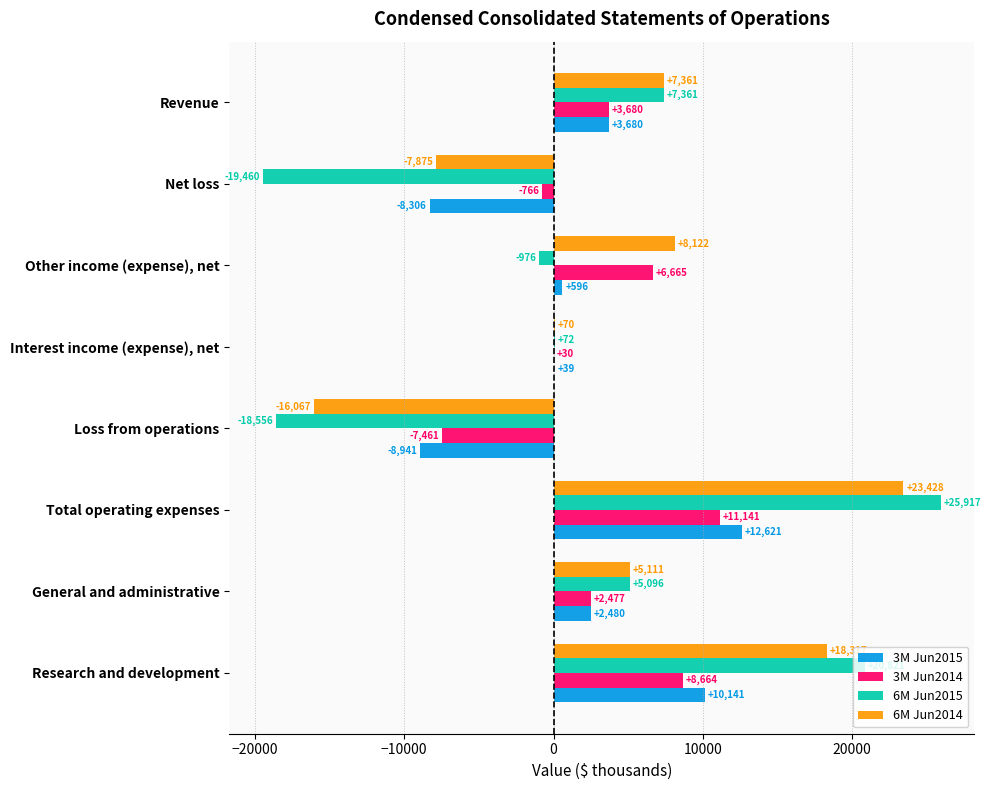

At which label is 6M Jun2015 closest to 3228?

General and administrative